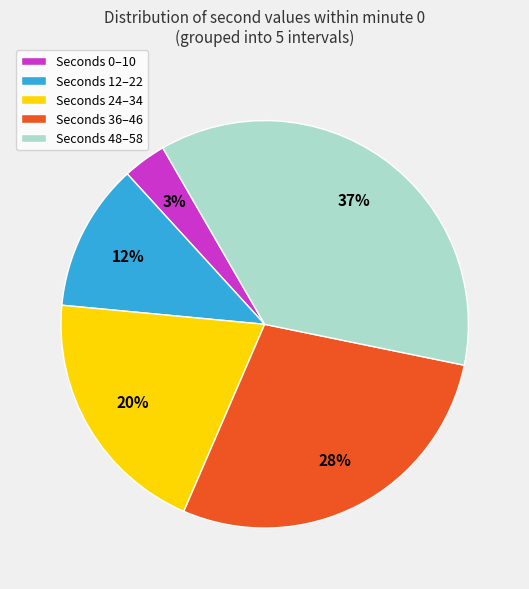

Is there any slice that represents more than half of the pie?

No